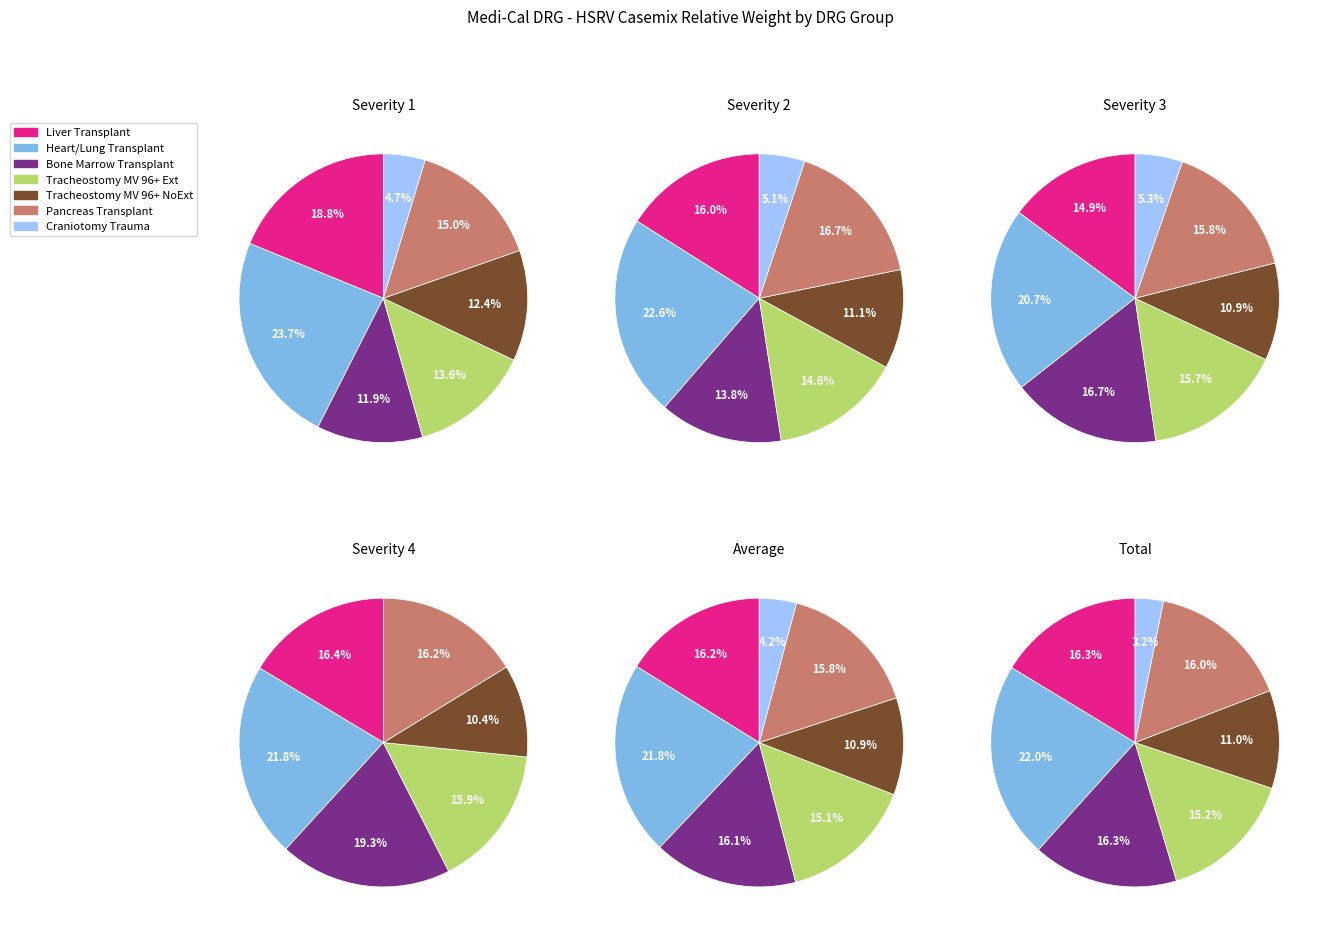

Is LIVER TRANSPLANT (001-1) the majority of the pie?

No